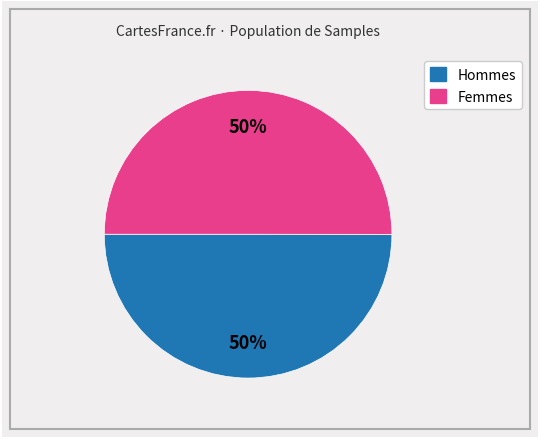

To the nearest percent, what is the average slice percentage?

50%